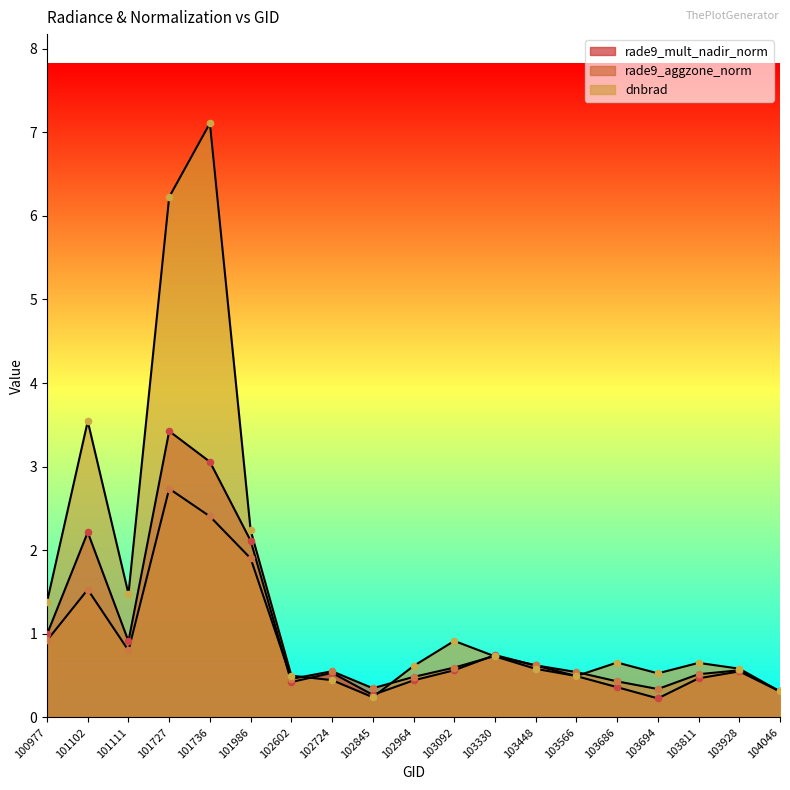

Is the value of rade9_aggzone_norm at 103694 greater than the value of dnbrad at 101986?

No